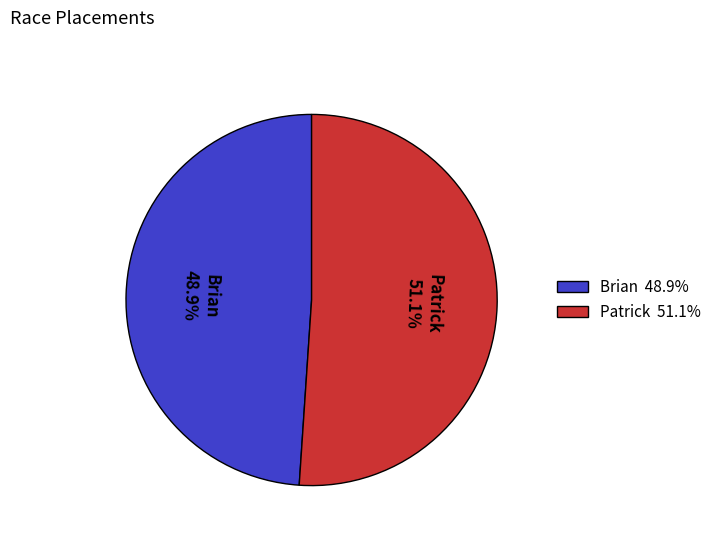

To the nearest percent, what percentage of the pie is Patrick?

51%